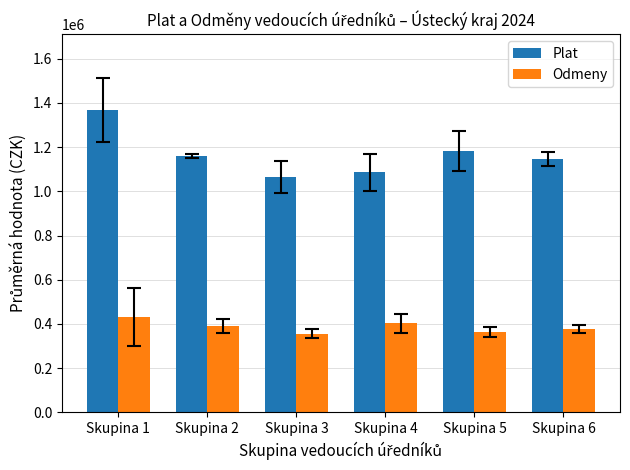

List the labels in order of Plat value, smallest first.

Skupina 3, Skupina 4, Skupina 6, Skupina 2, Skupina 5, Skupina 1